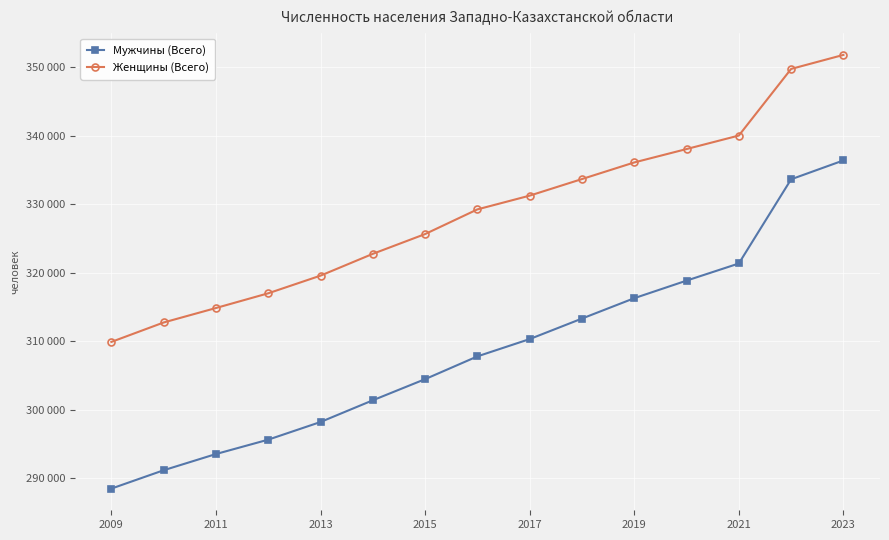

True or false: Женщины (Всего) and Мужчины (Всего) intersect in this chart.

False